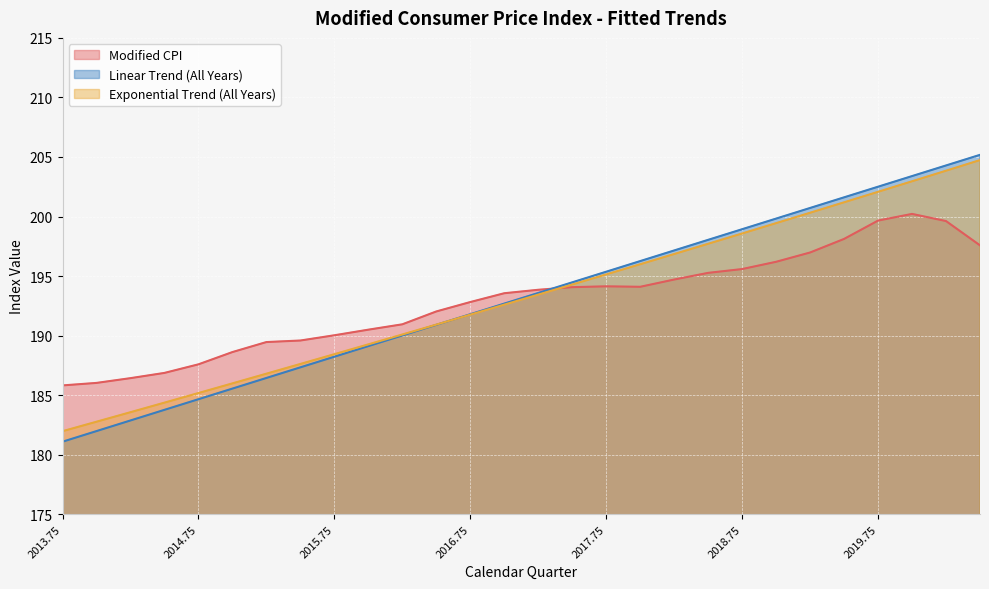

How many lines are shown in the chart?

3